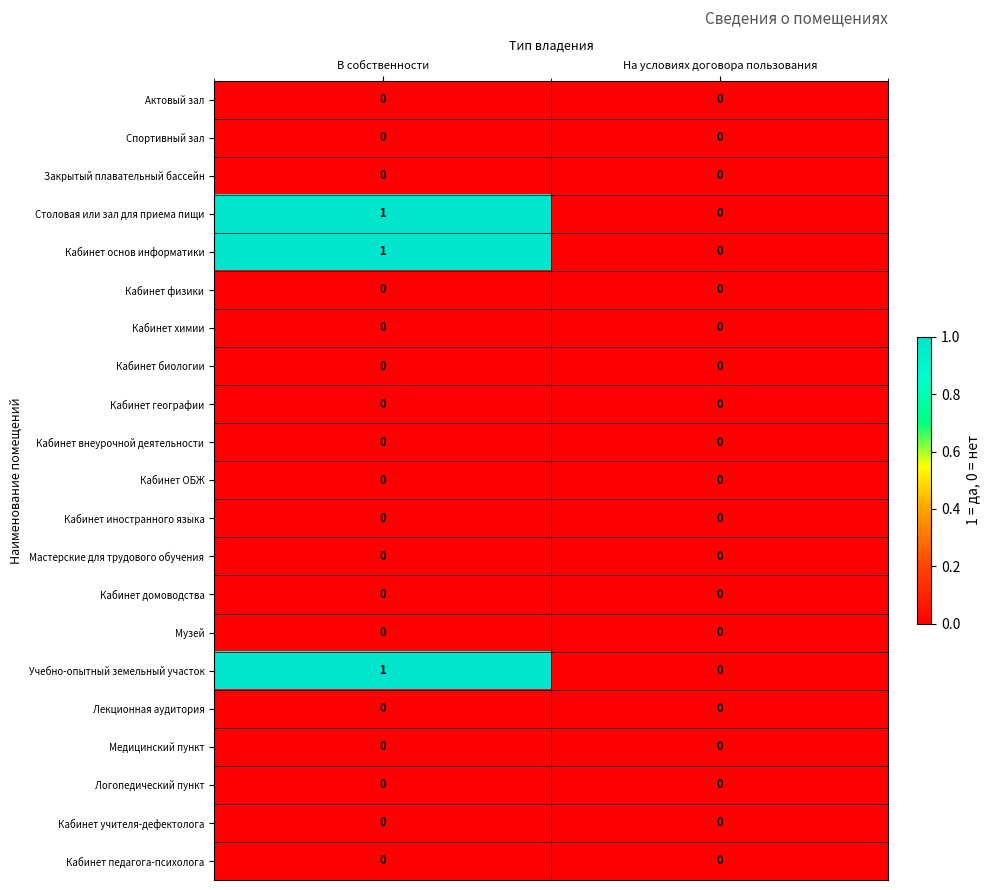

Which category has the highest value in the Столовая или зал для приема пищи series?

В собственности